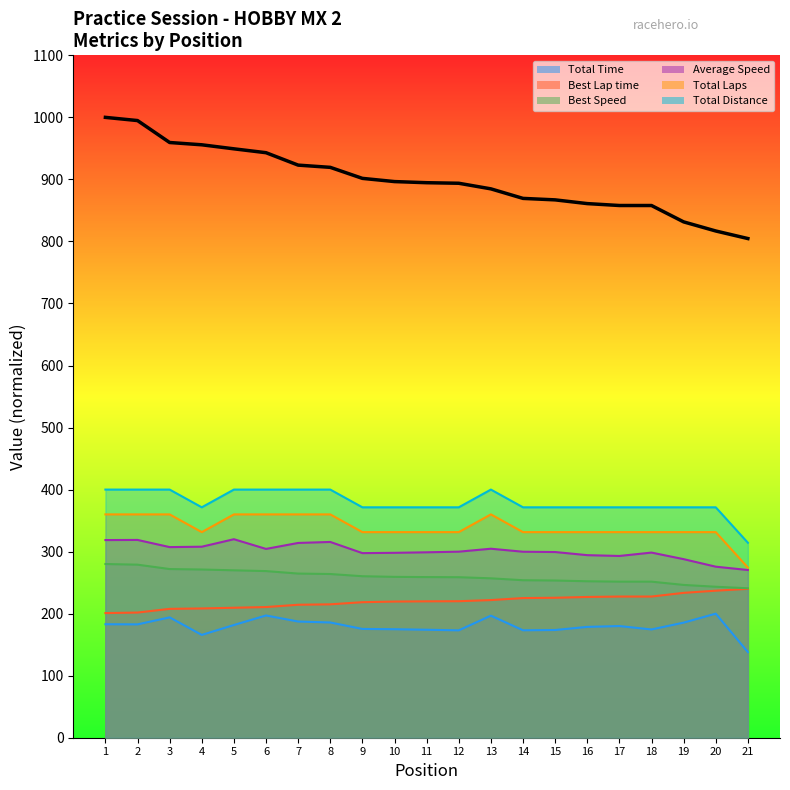

What is the greatest value displayed?

1000.0